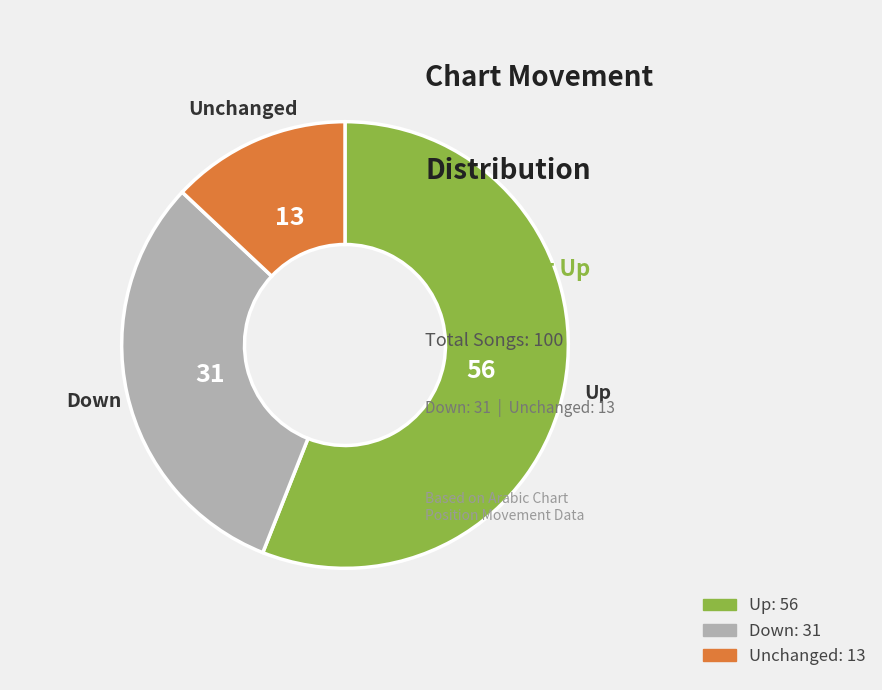

Does any single category account for the majority?

Yes